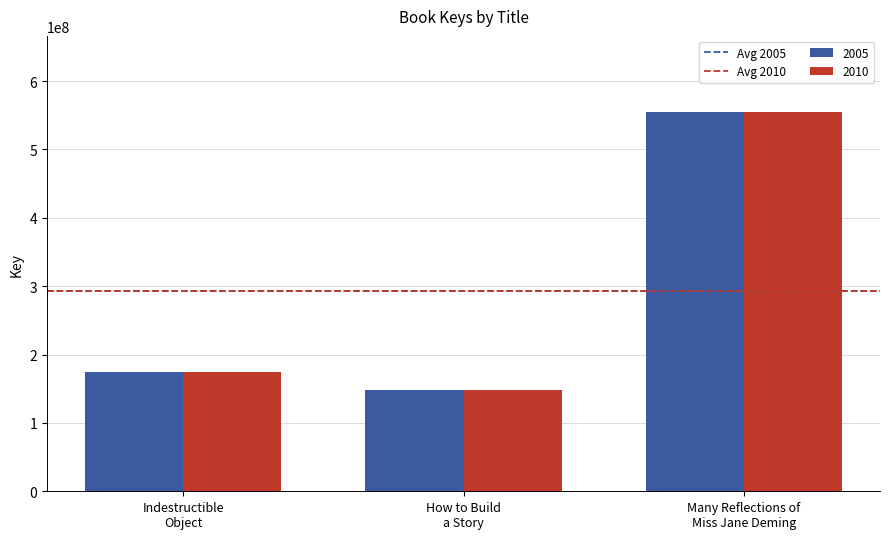

What is the maximum value for 2010?

555042073